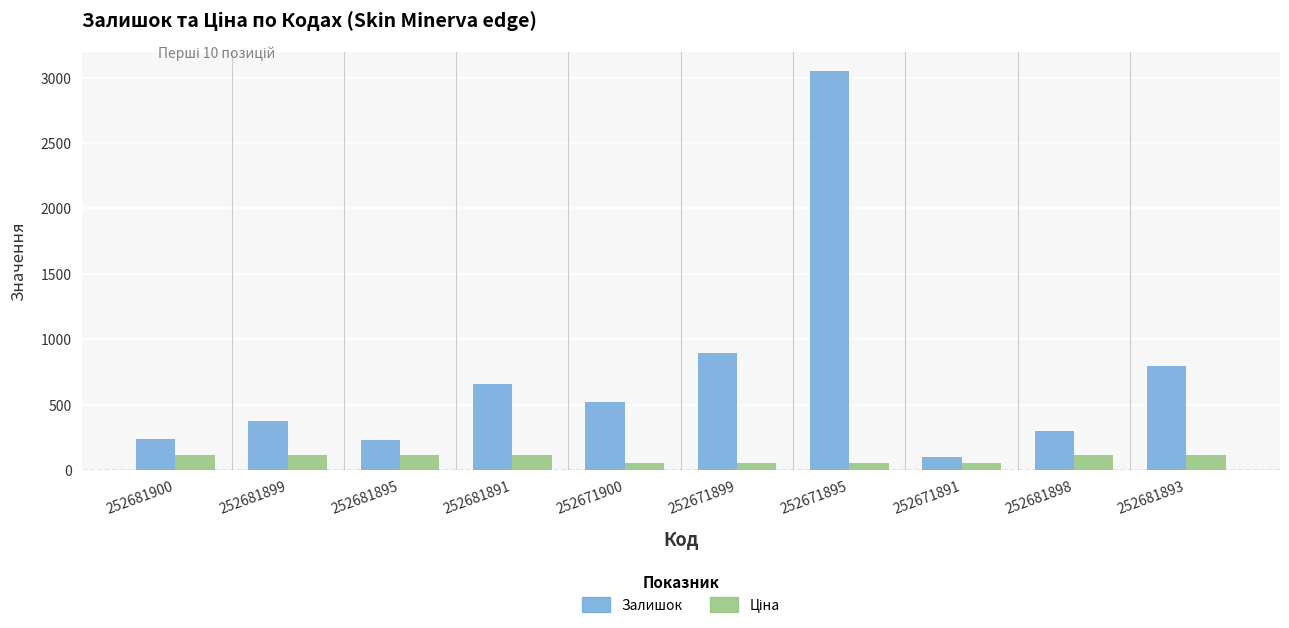

What is the difference between the Залишок values at 252671899 and 252671891?

792.0